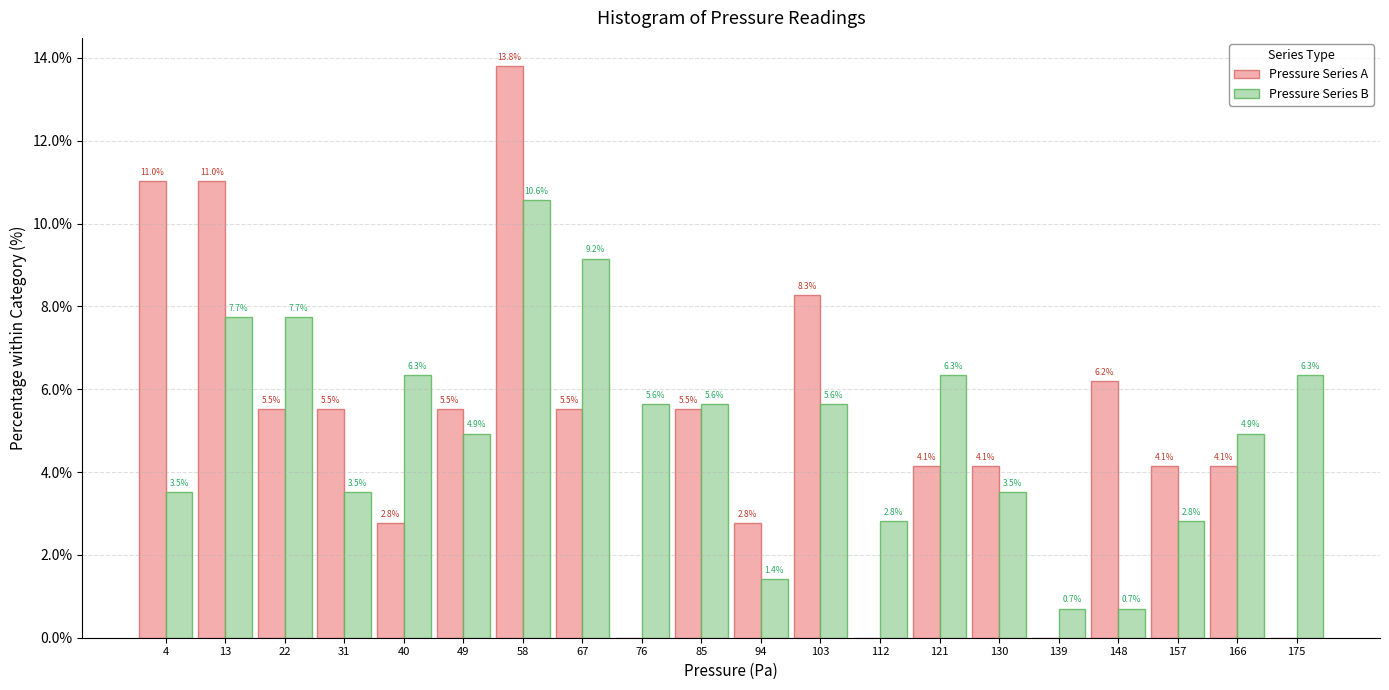

In the Pressure Series B series, which range on the x-axis has the tallest bar?

54 to 63